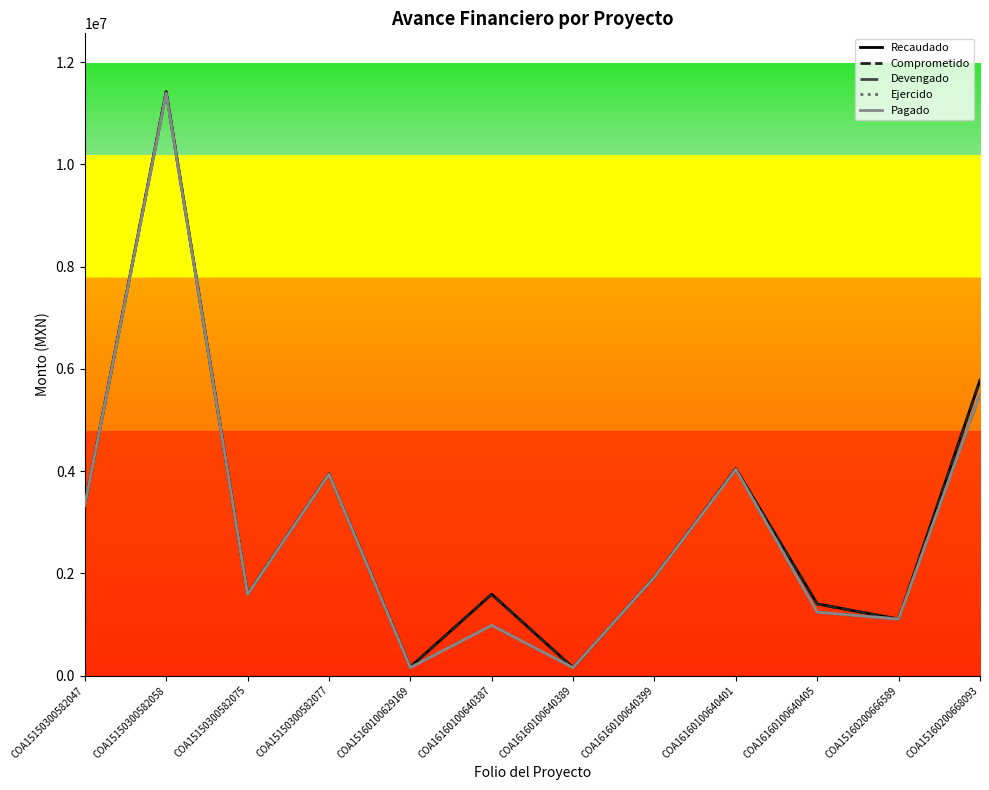

Which series changed the most between COA15150300582058 and COA15150300582075?

Recaudado